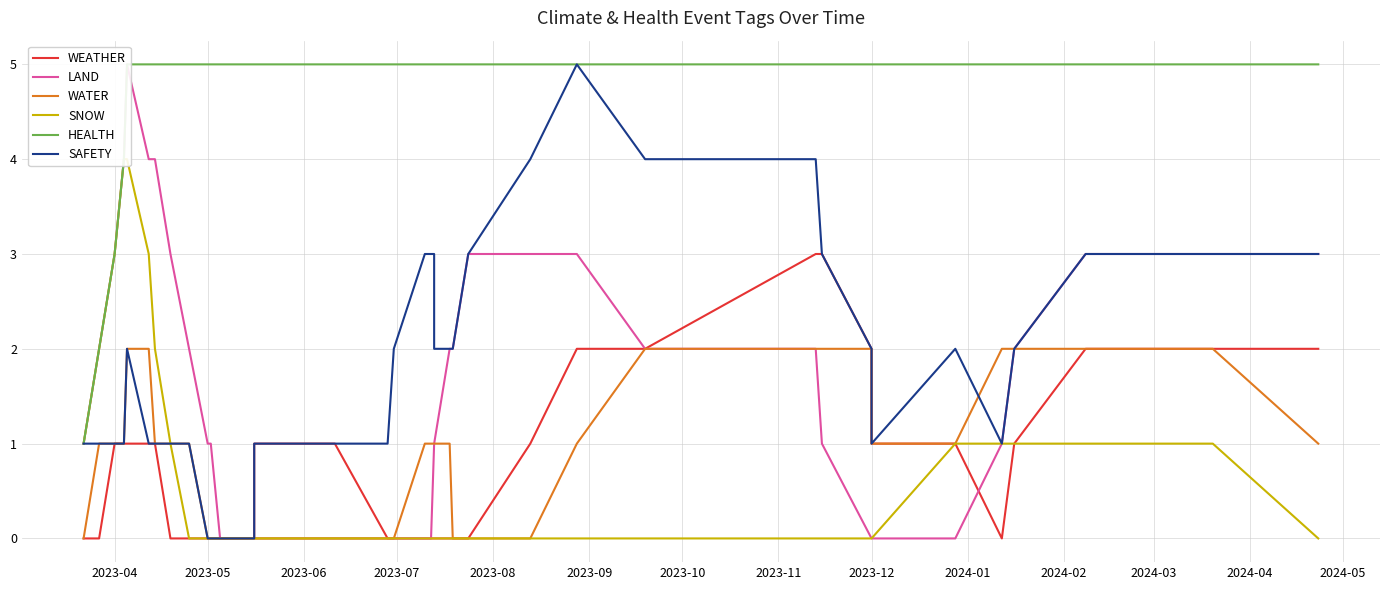

What are all the series names shown in the legend?

WEATHER, LAND, WATER, SNOW, HEALTH, SAFETY